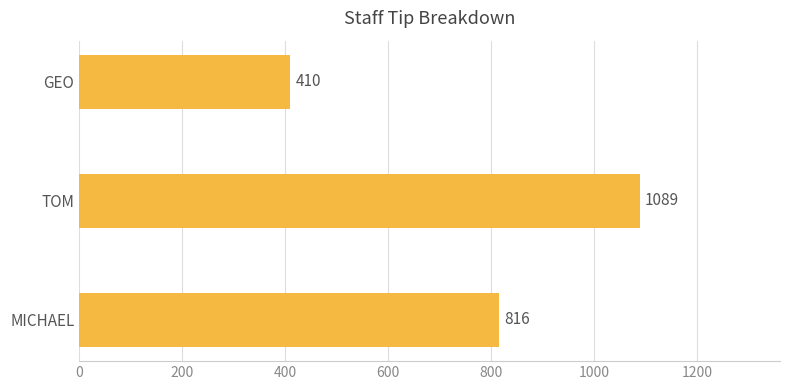

Read the value at TOM.

1089